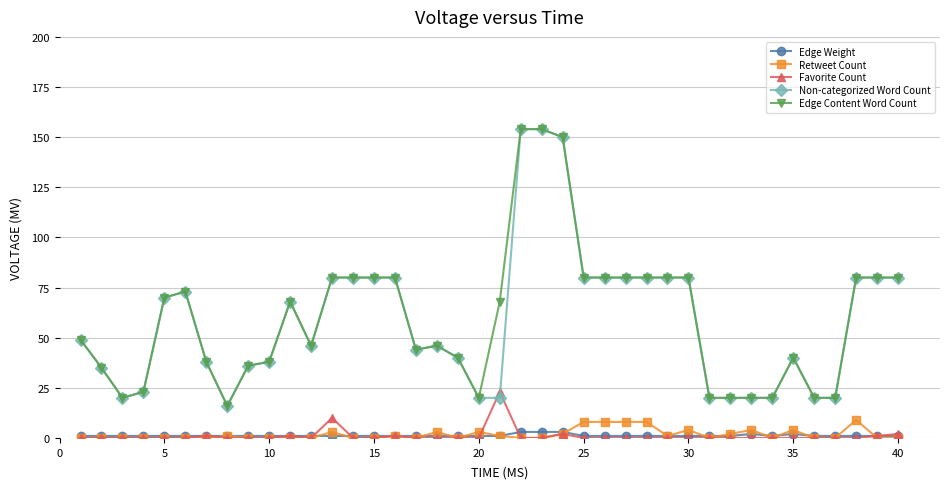

True or false: Edge Content Word Count and Edge Weight cross at least once.

False